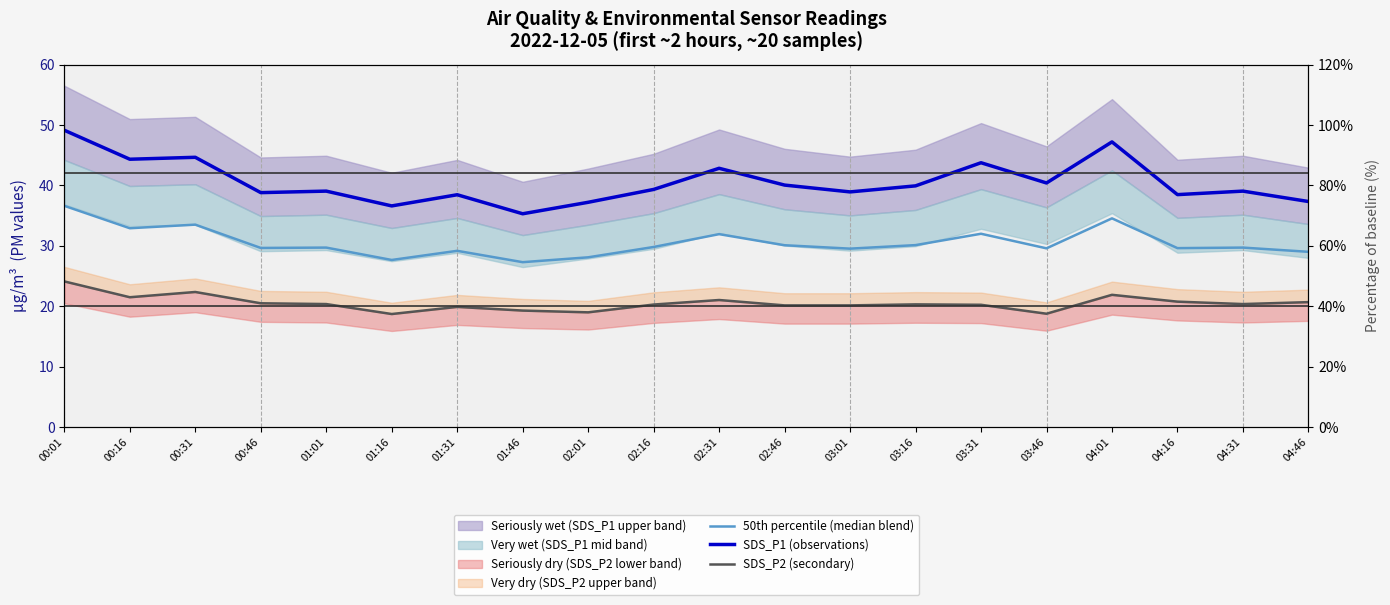

What is the value of the 50th percentile (median blend) point at the 9th from the left?

28.1